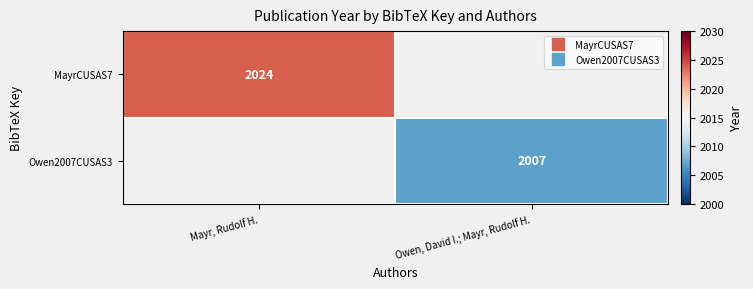

Rank the series by their average value, from highest to lowest.

MayrCUSAS7, Owen2007CUSAS3